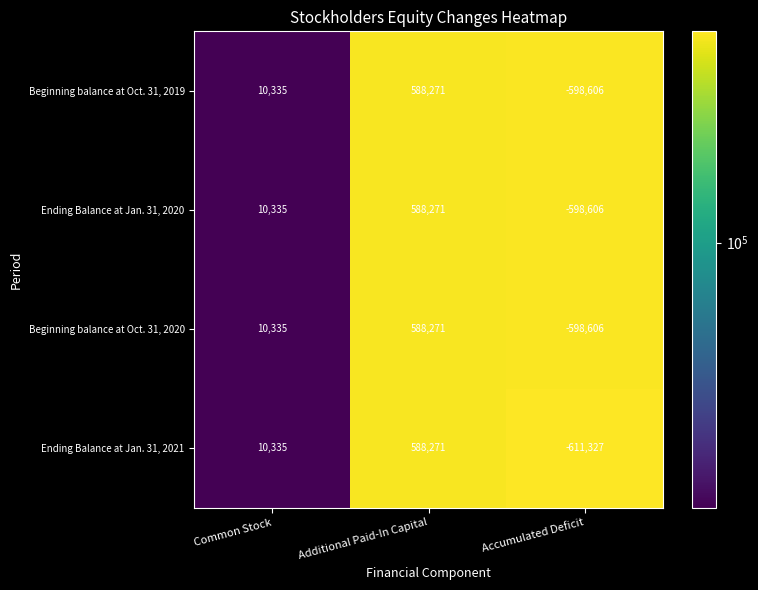

Which label corresponds to the largest value in the chart?

Additional Paid-In Capital